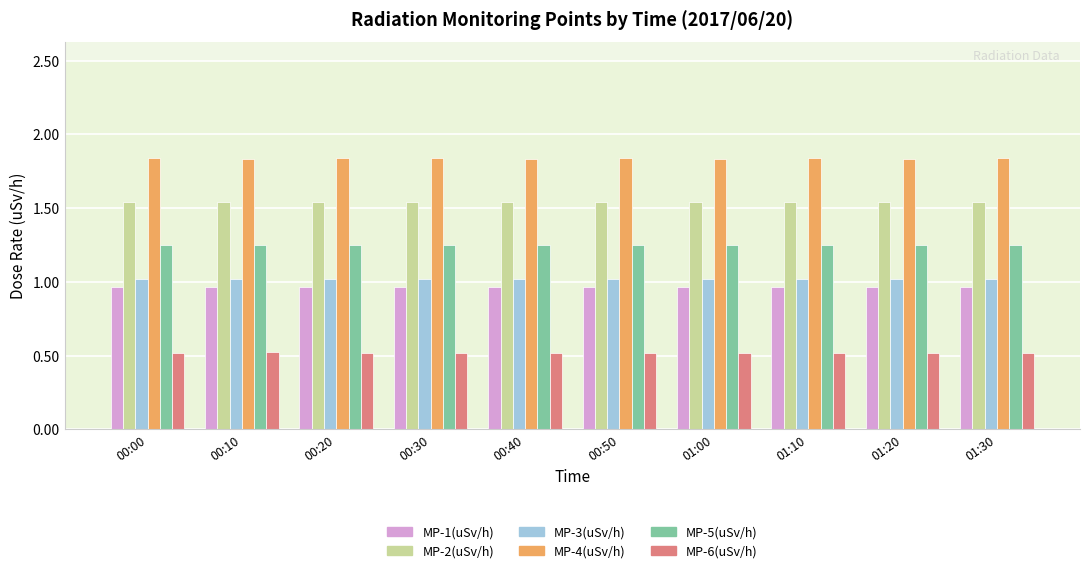

What is the smallest value displayed?

0.5